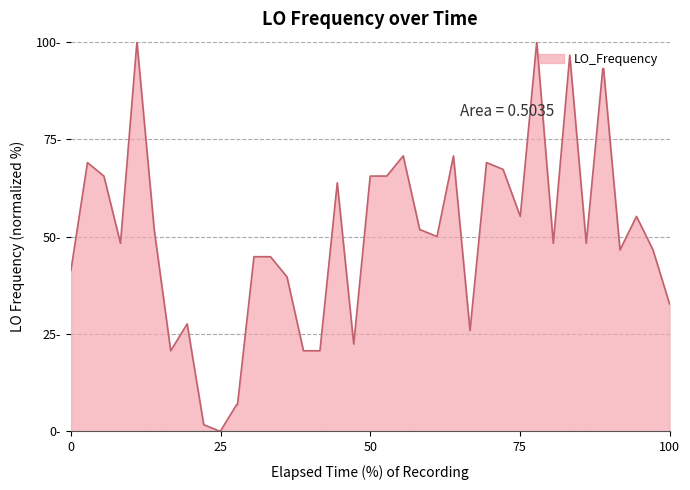

What is the difference between the maximum and minimum values?

100.0